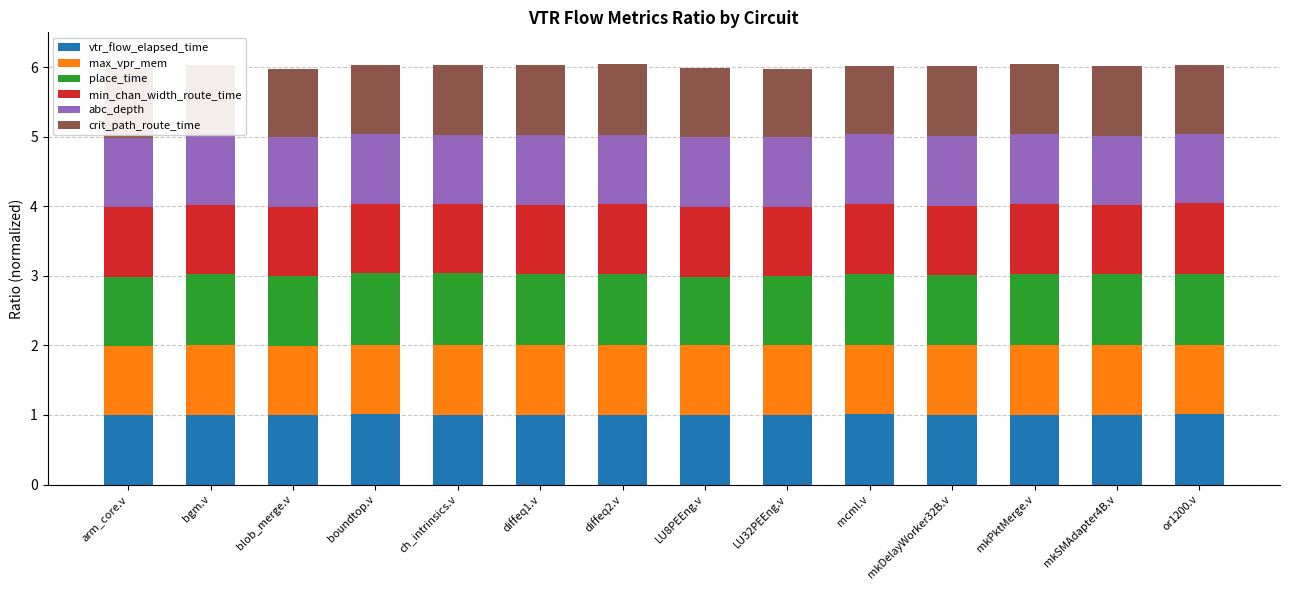

What position from the right is arm_core.v?

14